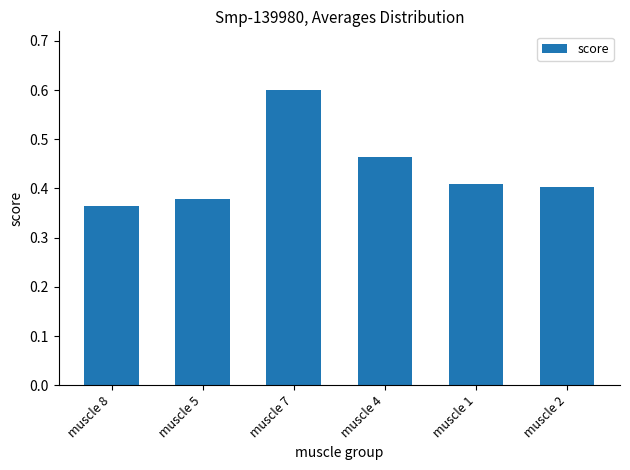

What position from the left is muscle 5?

2